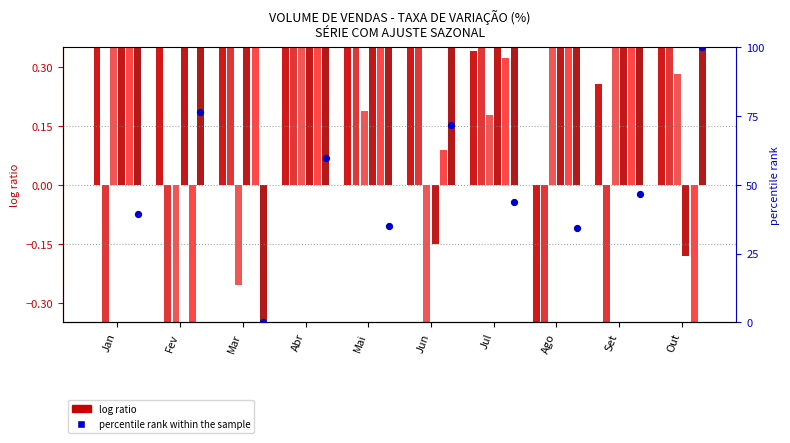

What is the change in value from Mai to Ago?

-0.8